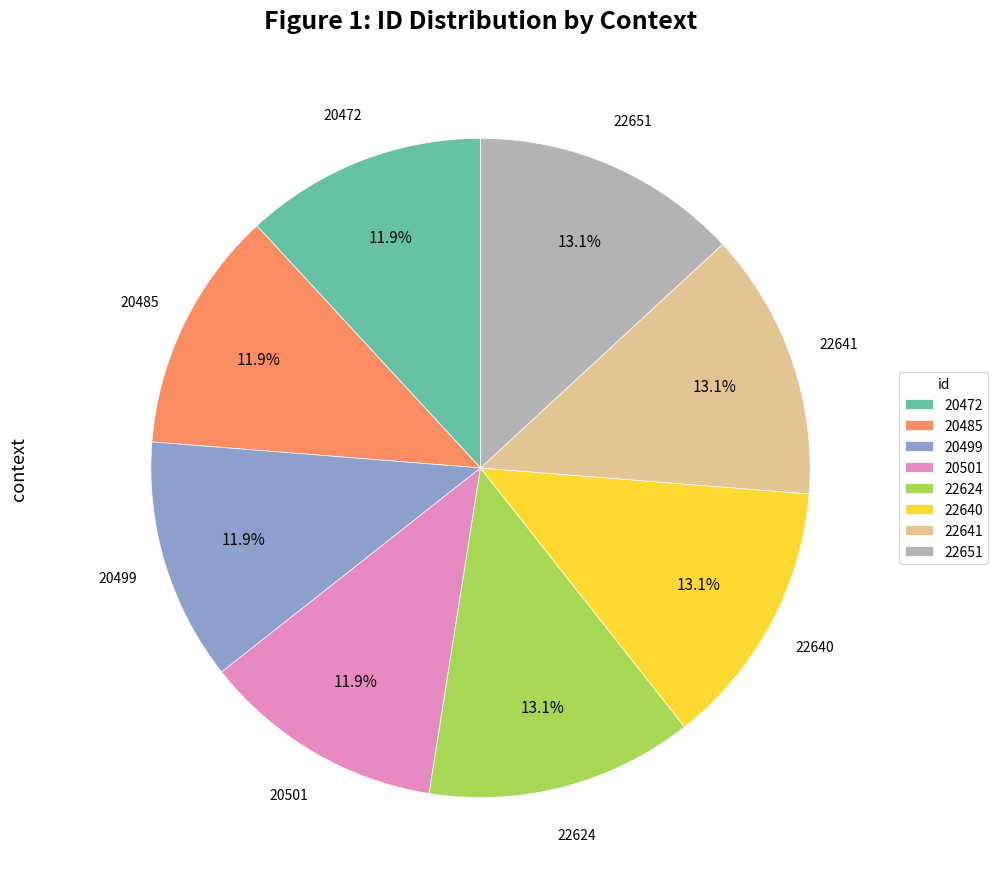

Is the sum of 22651 and 22641 greater than half?

No